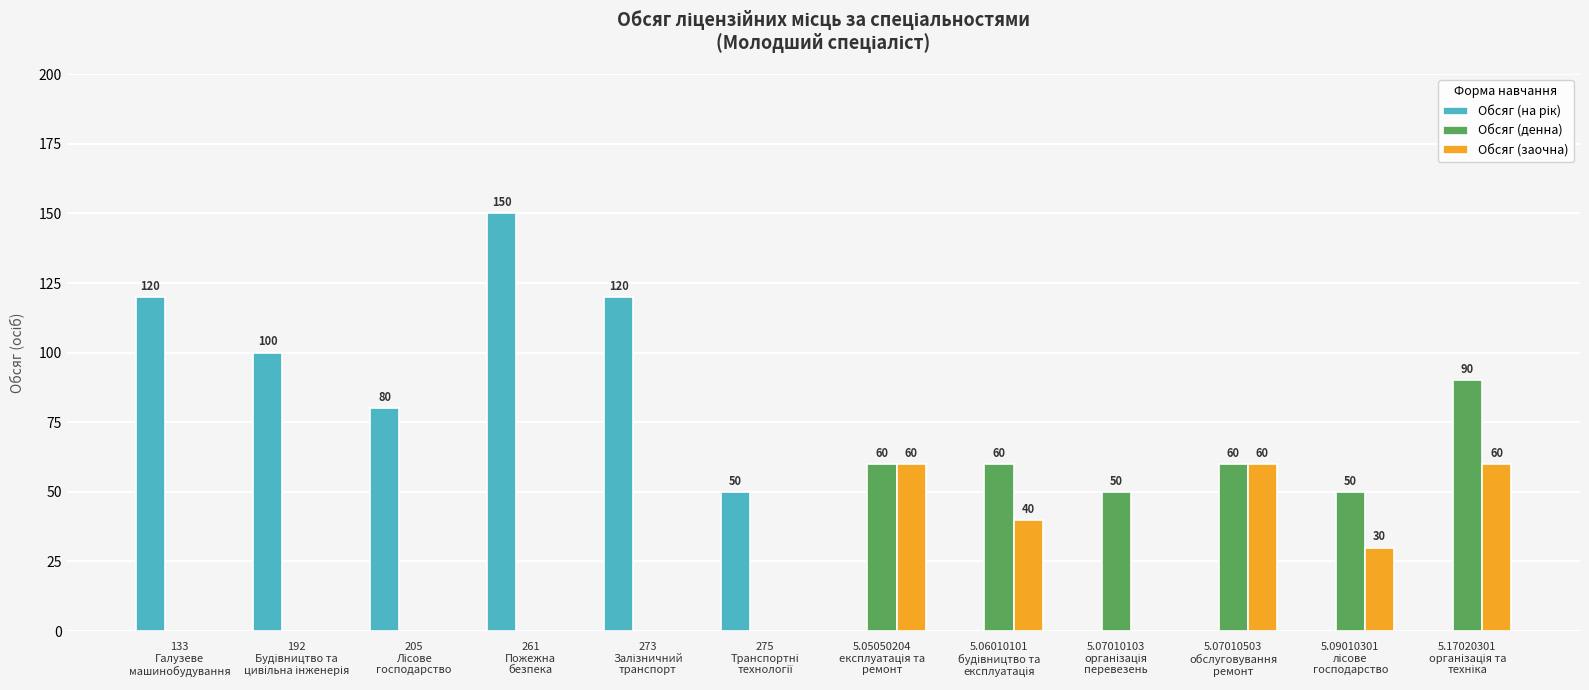

Count the number of data series in this chart.

3